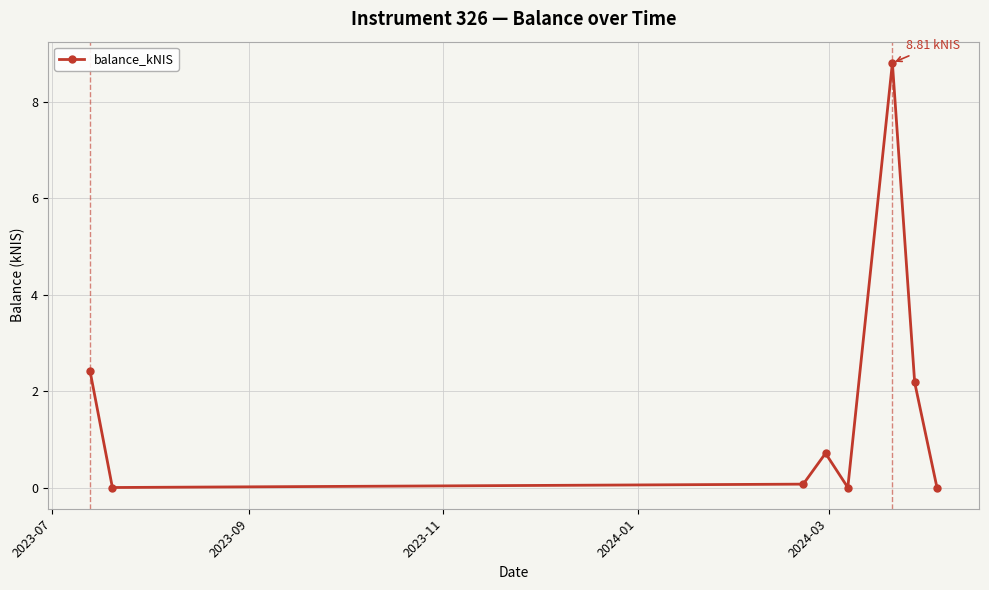

Reading right to left, transcribe all the data shown in this chart.

0.0	2.2	8.8	0.0	0.7	0.1	0.0	2.4